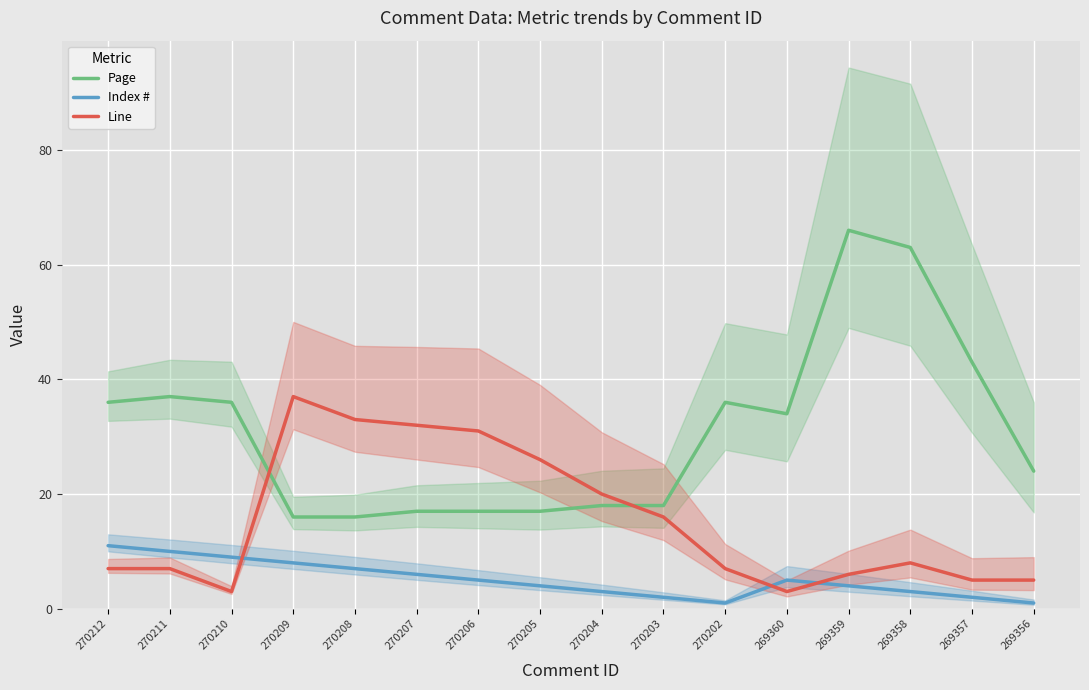

At how many categories does at least one series exceed 25?

13